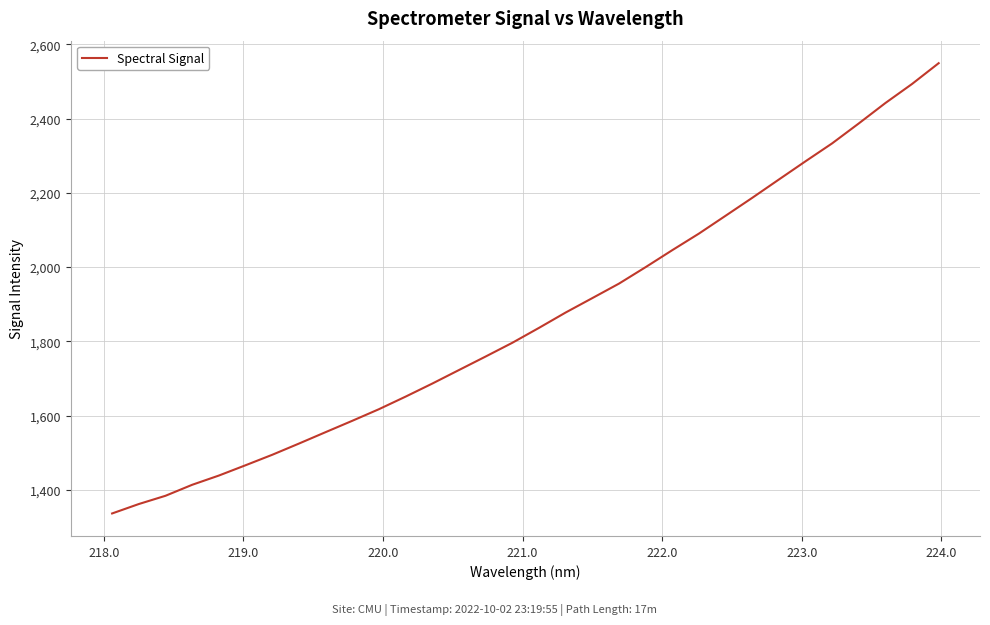

What is the minimum value shown in the chart?

1336.2